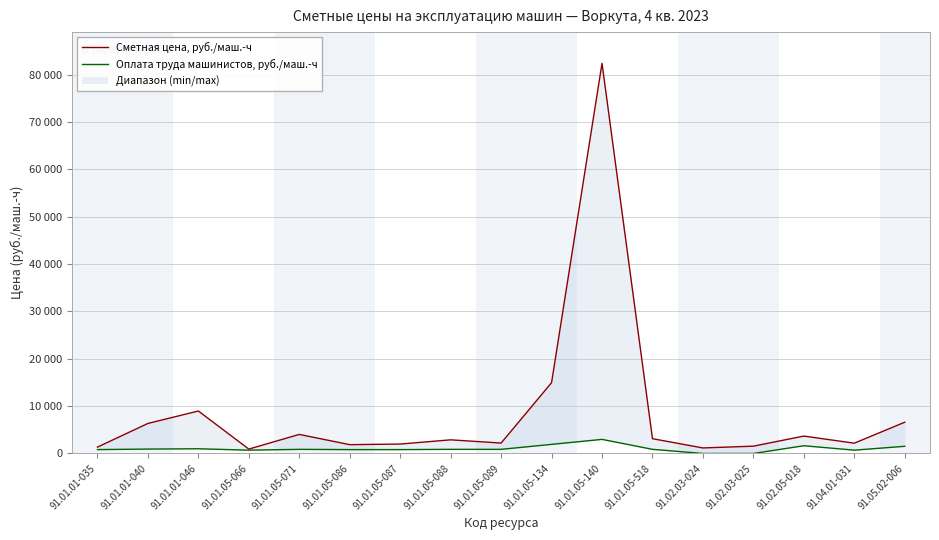

At which category is the sum across all series the highest?

91.01.05-140